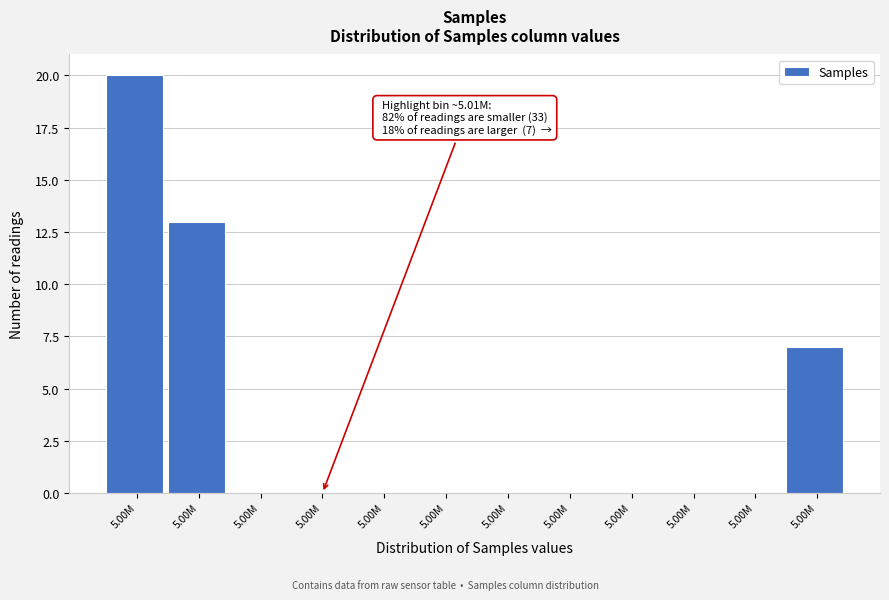

How many categories are shown in the chart?

12